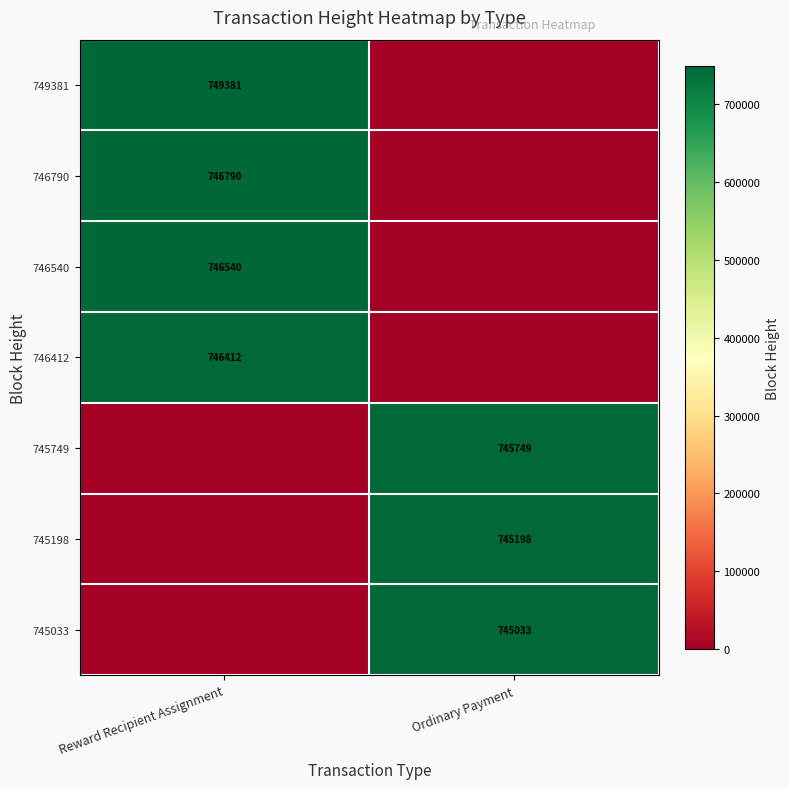

True or false: 745749 has a value of 283988 at Ordinary Payment.

False